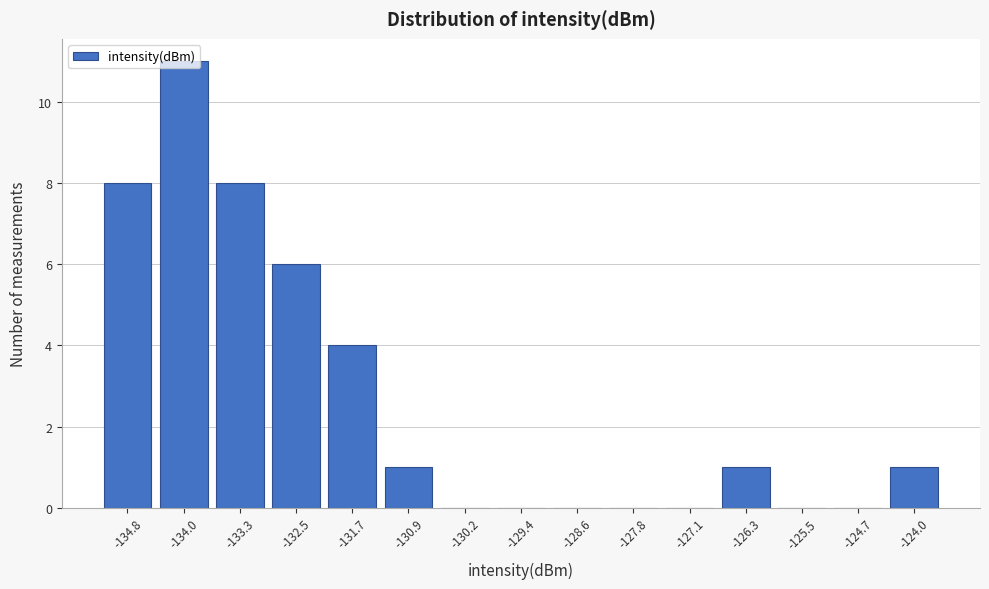

The chart shows a value of 0 at -129.4. True or false?

True